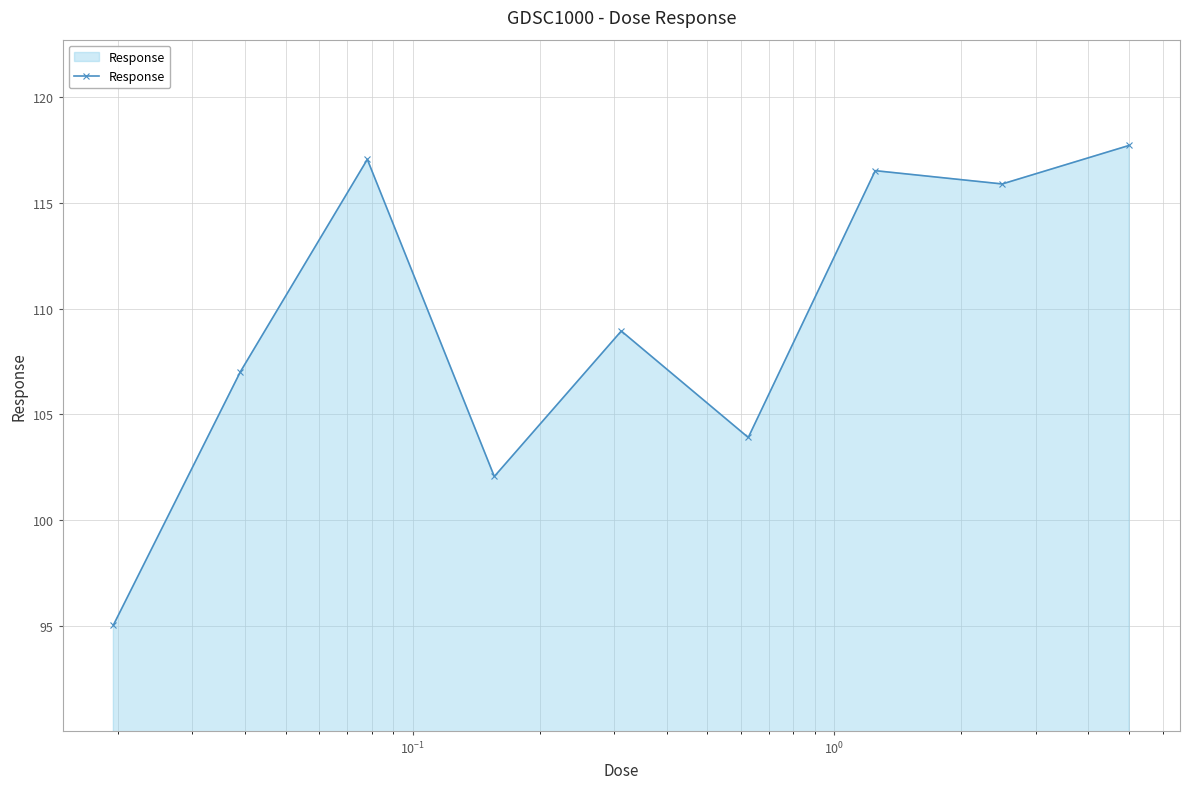

What is the value of the 7th point from the left?

116.5